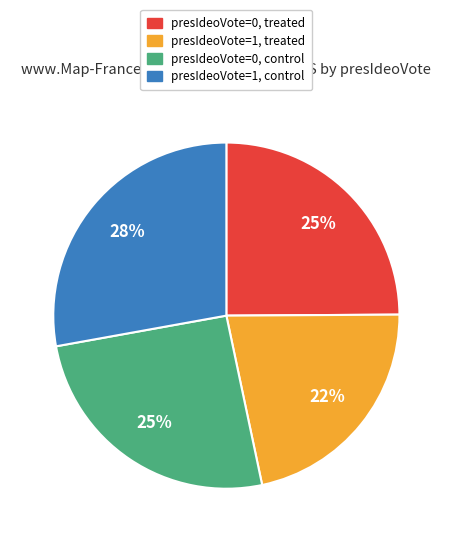

To the nearest percent, what is the difference between the largest and smallest slice percentages?

6%